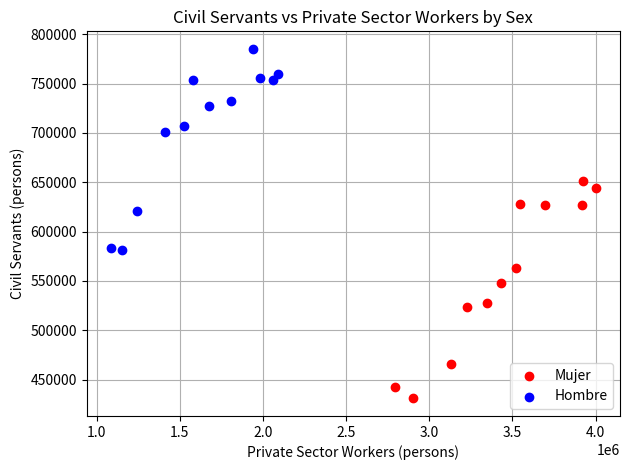

Which series reaches the minimum Y coordinate?

Mujer